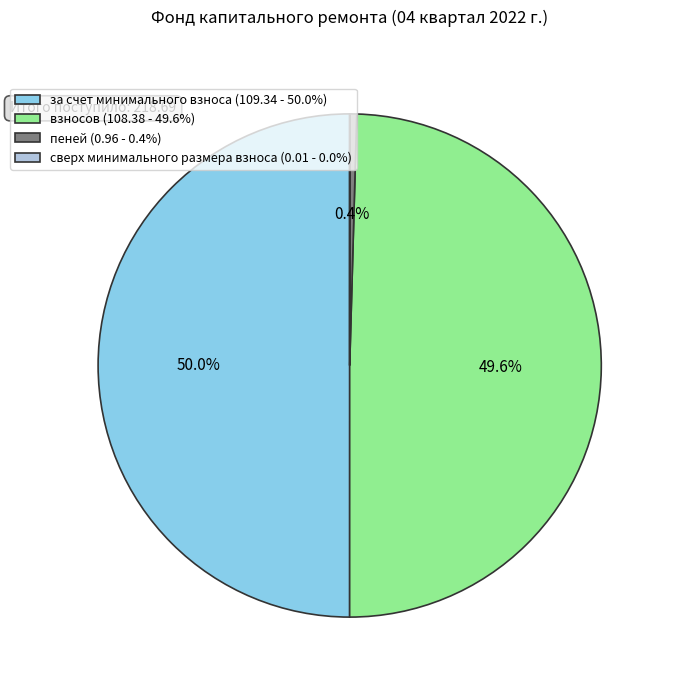

Is the sum of взносов (108.38 - 49.6%) and за счет минимального взноса (109.34 - 50.0%) greater than half?

Yes